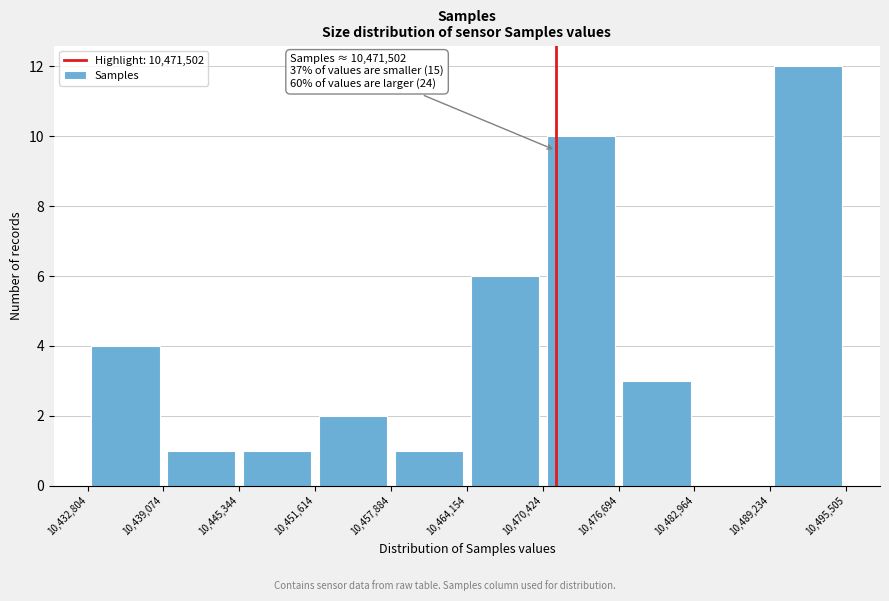

Which range on the x-axis has the tallest bar?

10,489,234 to 10,495,505